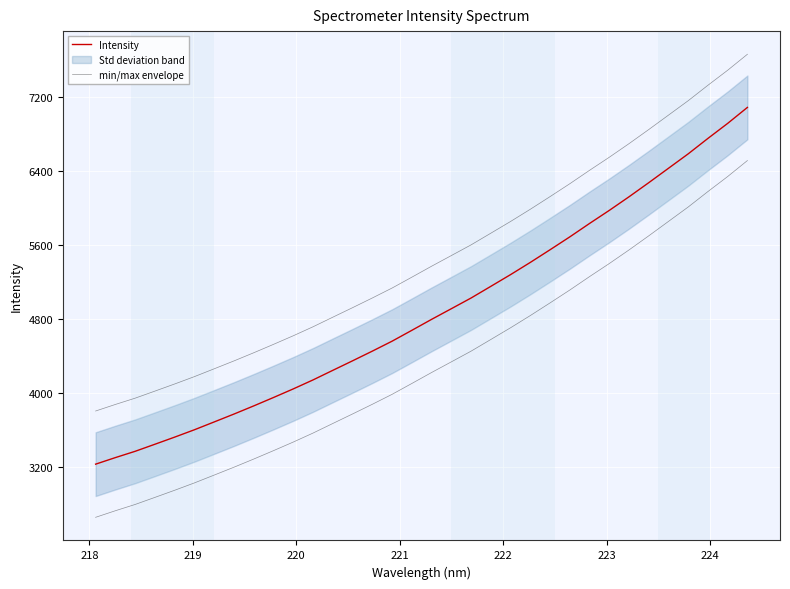

True or false: min/max envelope and Intensity cross at least once.

False